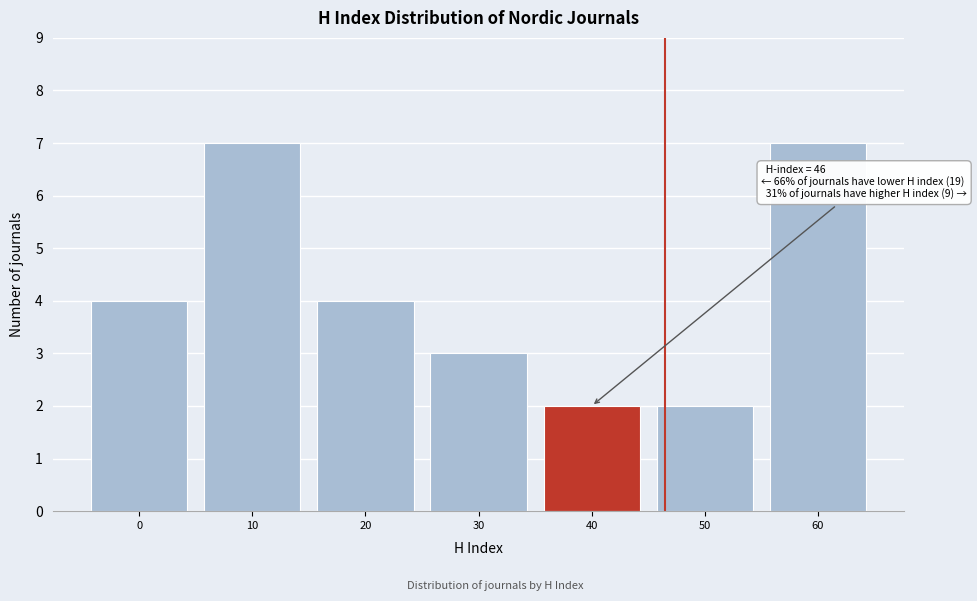

Reading right to left, list all the values displayed in this chart.

7	2	2	3	4	7	4